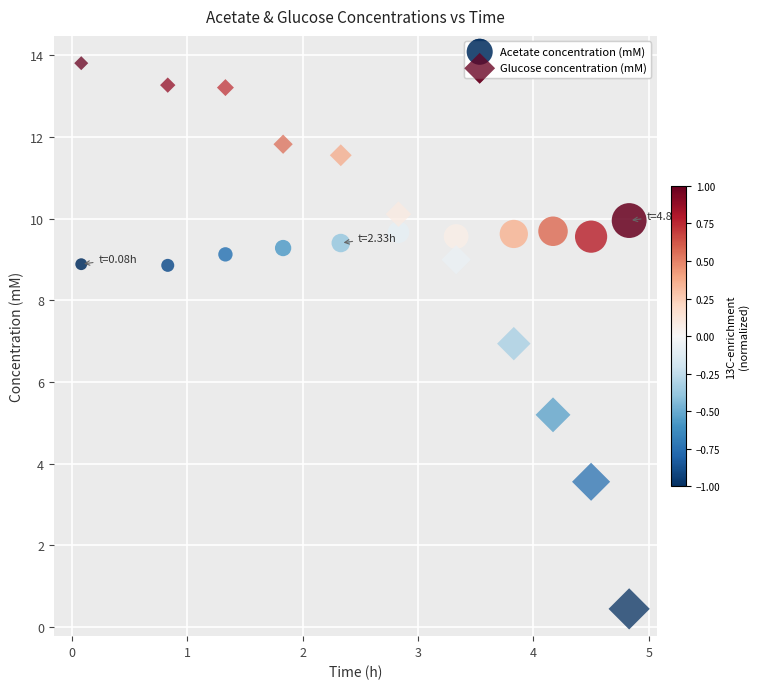

Which series has the largest Y range (max minus min)?

Glucose concentration (mM)